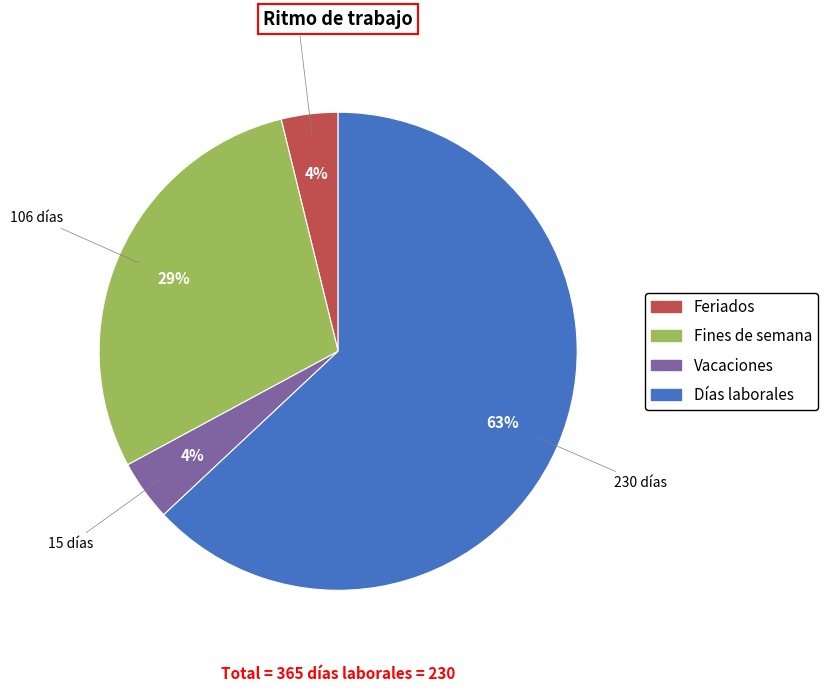

To the nearest percent, what is the difference between the largest and smallest slice percentages?

59%